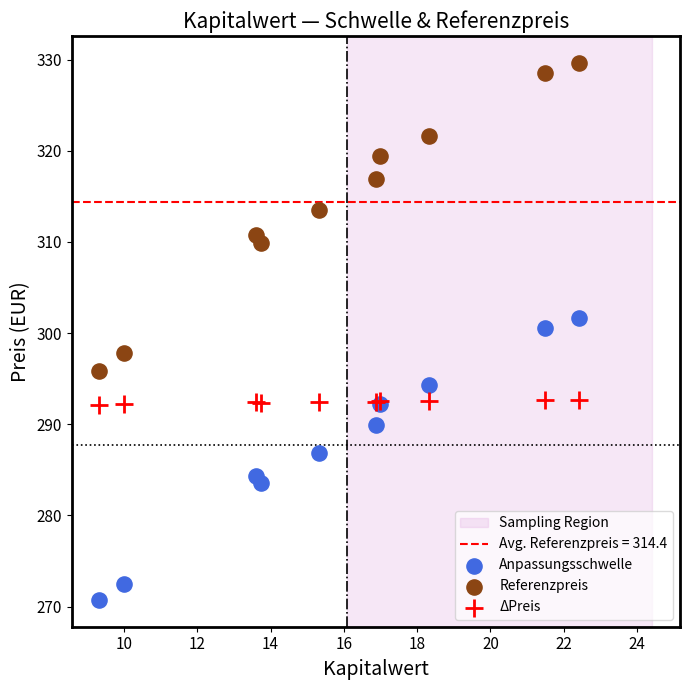

Which series reaches the minimum Y coordinate?

Anpassungsschwelle